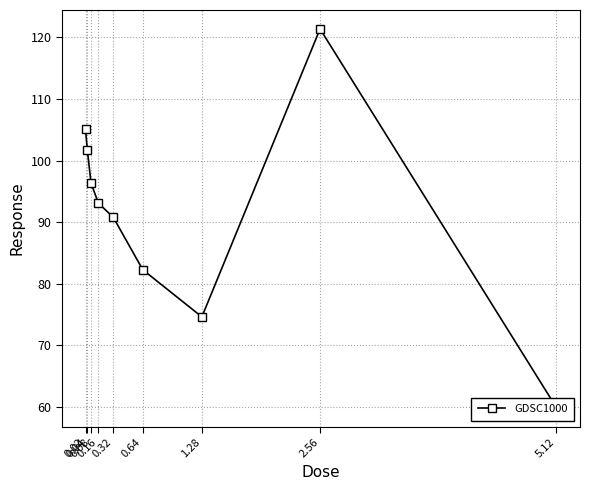

What is the greatest value displayed?

121.4